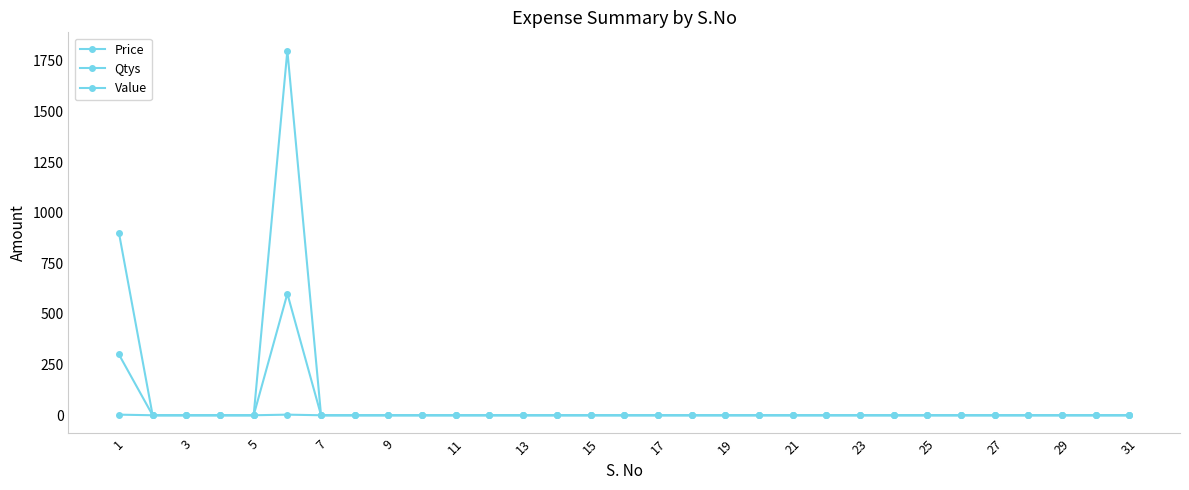

How many values in the Qtys series exceed 0?

2